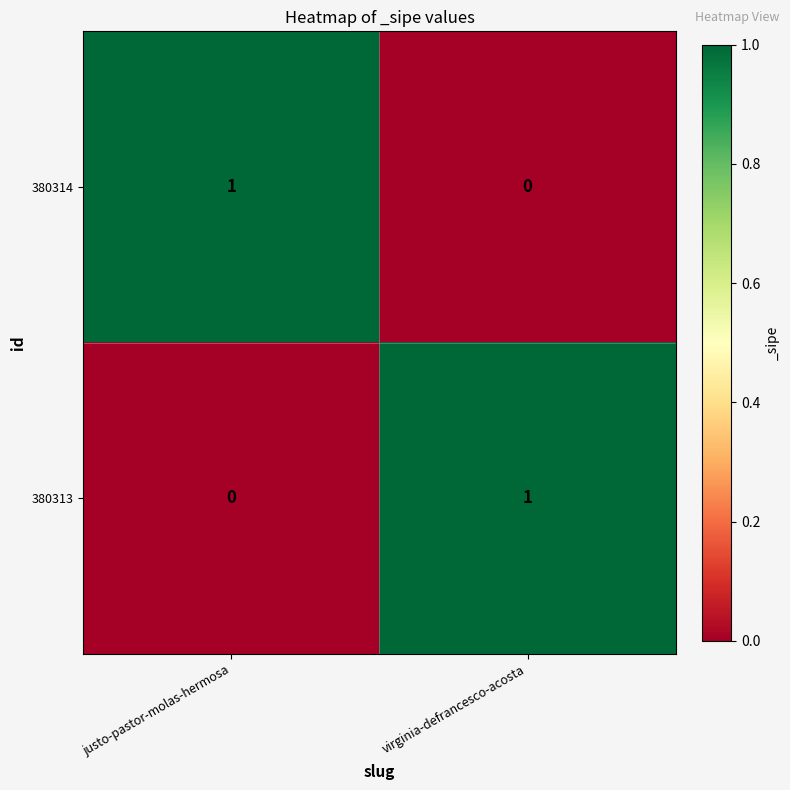

Is the value of 380314 at justo-pastor-molas-hermosa greater than the value of 380313 at justo-pastor-molas-hermosa?

Yes